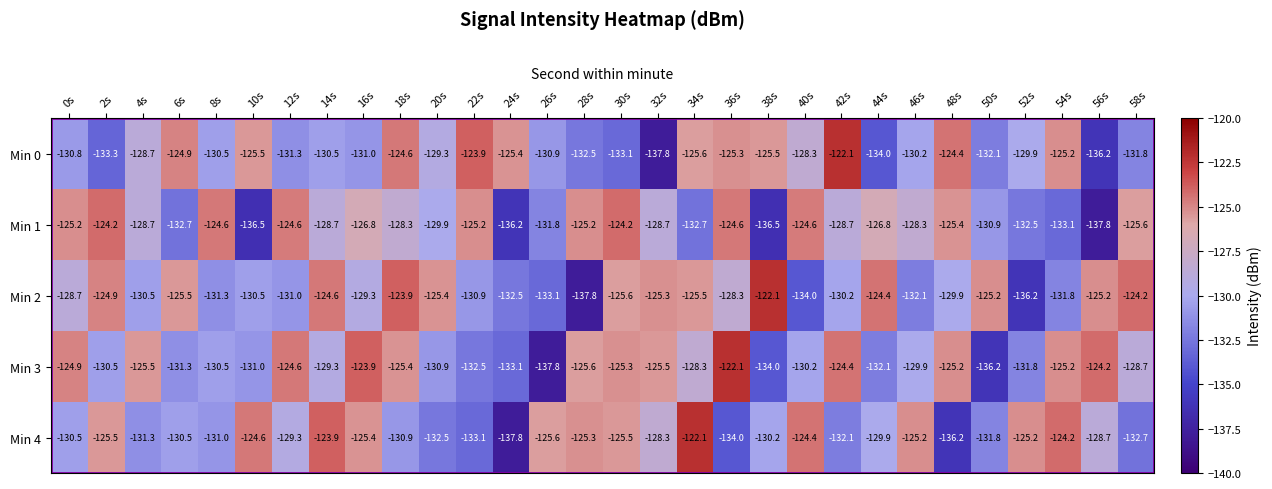

Which series changed the most between 2s and 16s?

Min 3